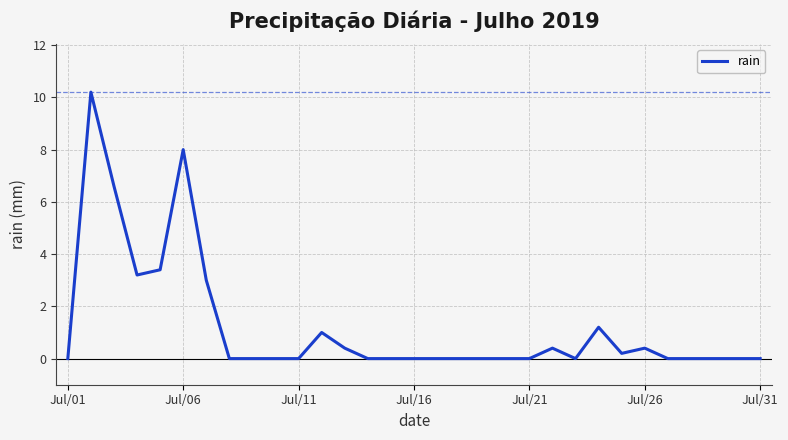

Does the chart display data point markers on the line(s)?

No